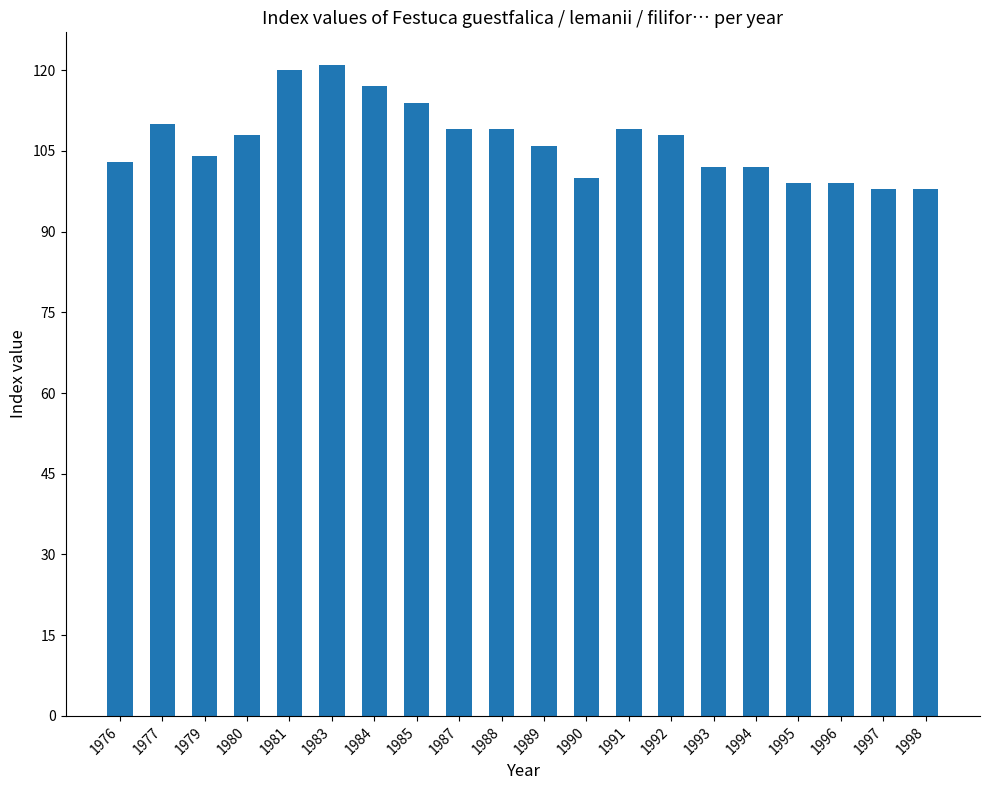

What is the minimum value shown in the chart?

98